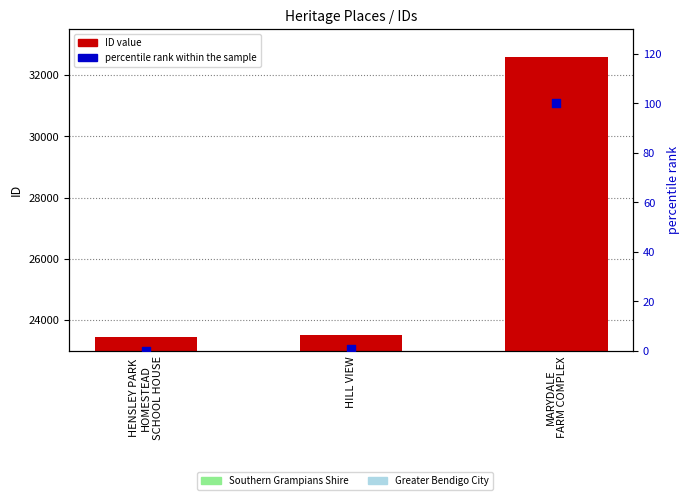

Is the value of percentile rank within the sample at HENSLEY PARK
HOMESTEAD
SCHOOL HOUSE greater than the value of ID value at HENSLEY PARK
HOMESTEAD
SCHOOL HOUSE?

No